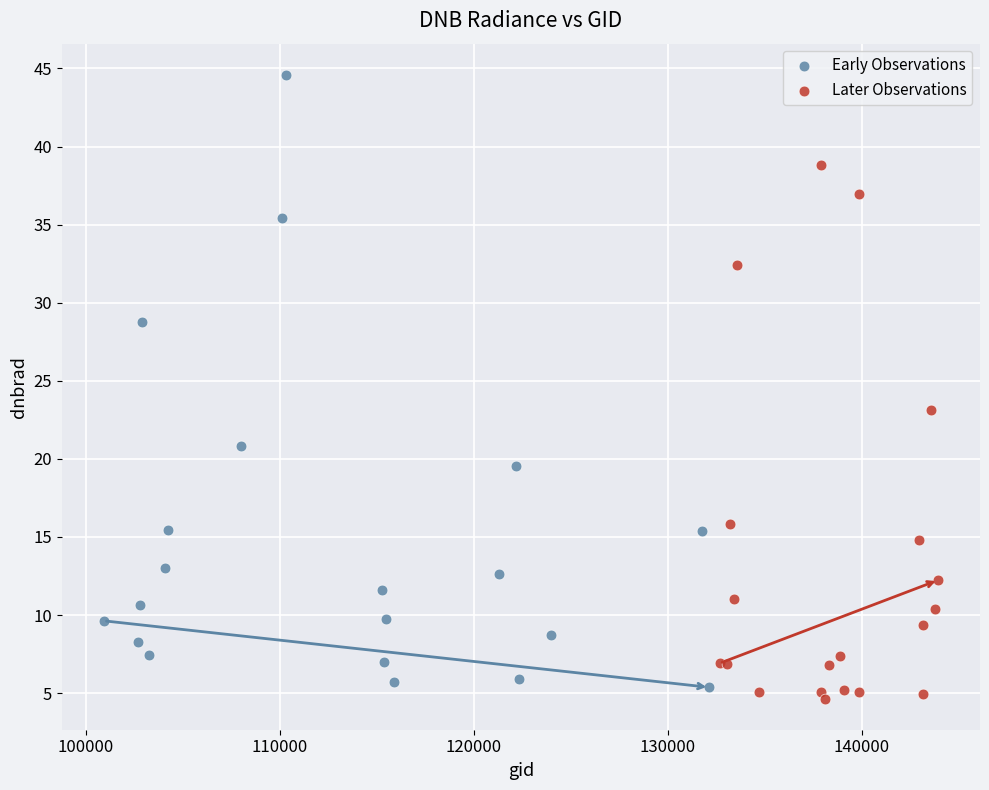

Which series has the largest Y range (max minus min)?

Early Observations